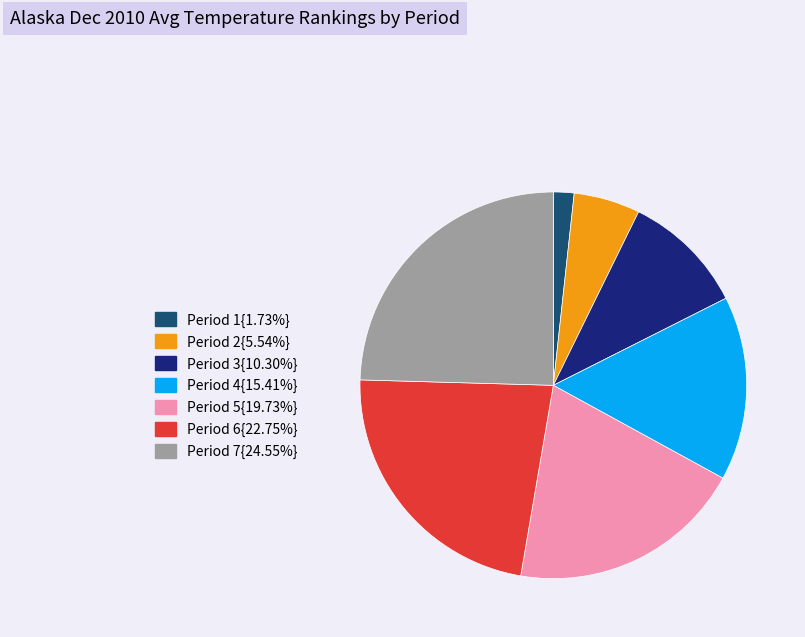

Do Period 4{15.41%} and Period 1{1.73%} together represent more than half of the pie?

No